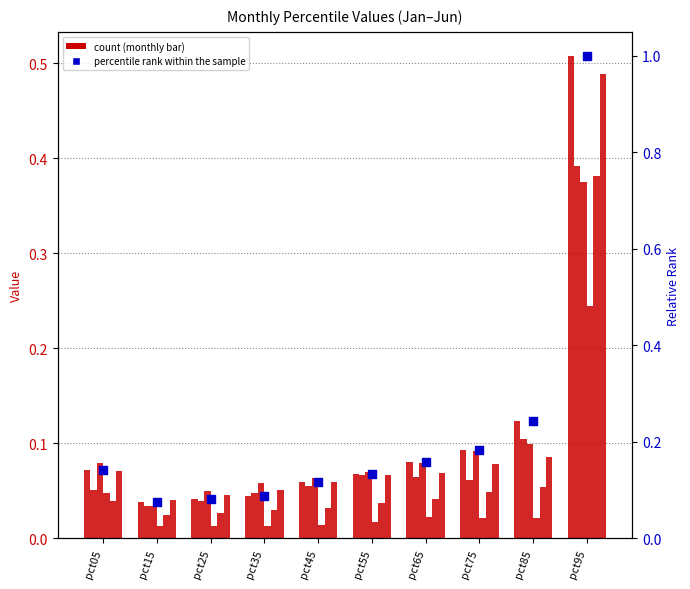

Which series reaches the maximum Y coordinate?

percentile rank within the sample